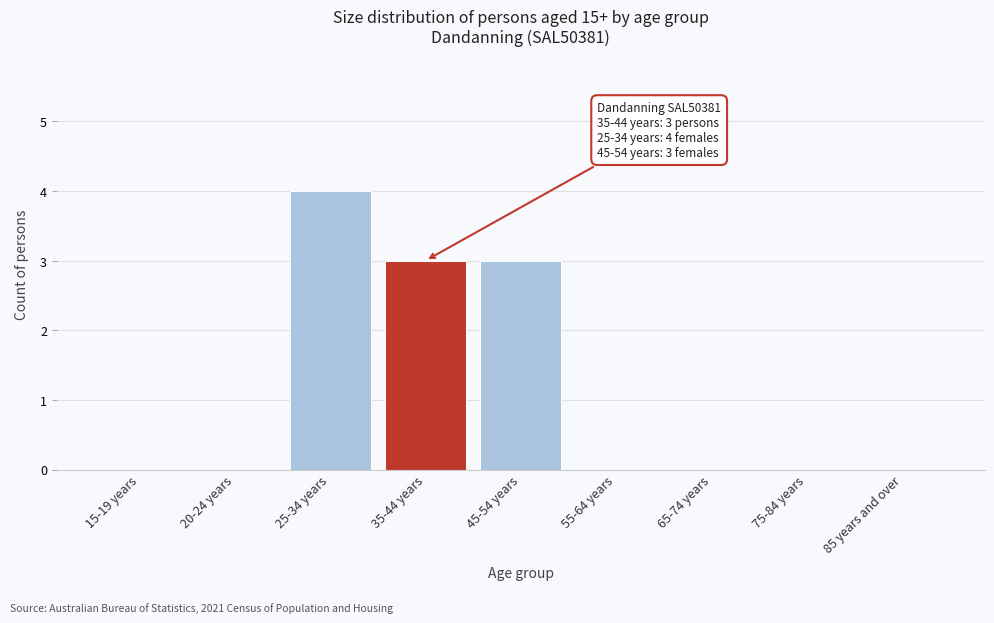

Reading right to left, what are all the values shown in this chart?

85 years and over=0	75-84 years=0	65-74 years=0	55-64 years=0	45-54 years=3	35-44 years=3	25-34 years=4	20-24 years=0	15-19 years=0